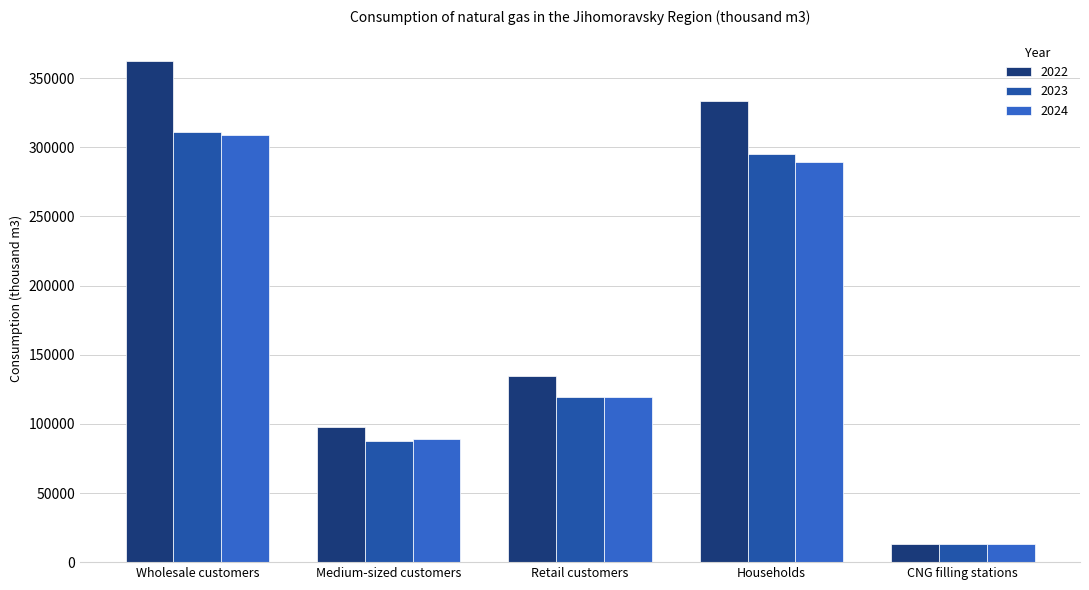

What position from the right is CNG filling stations?

1